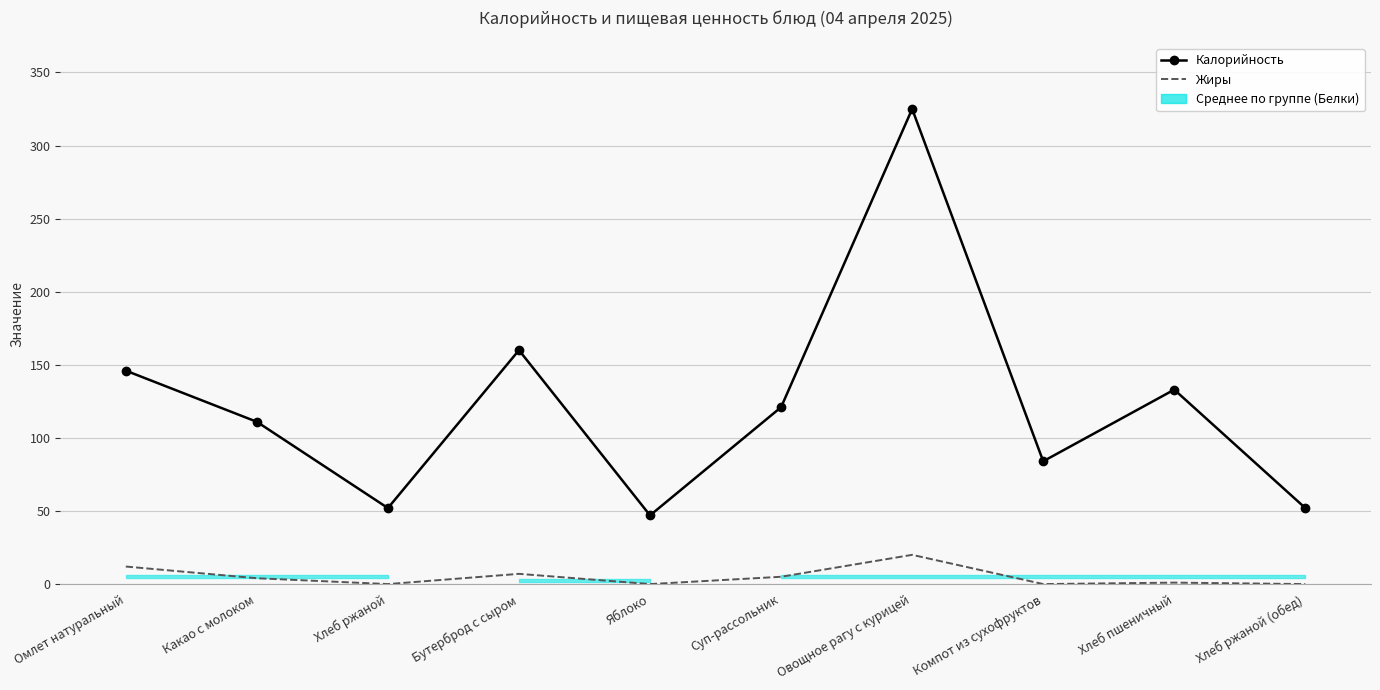

How many values in the Калорийность series exceed 121?

4